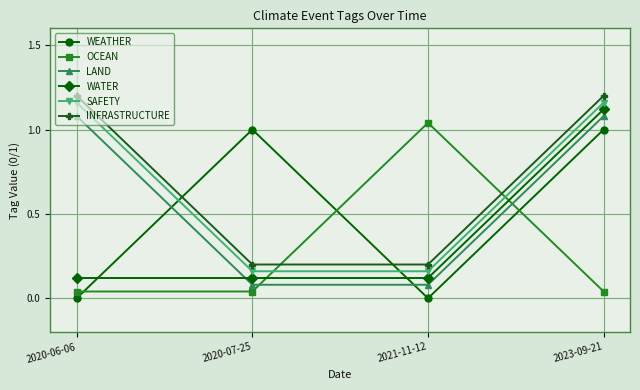

Does the chart have visible grid lines?

Yes